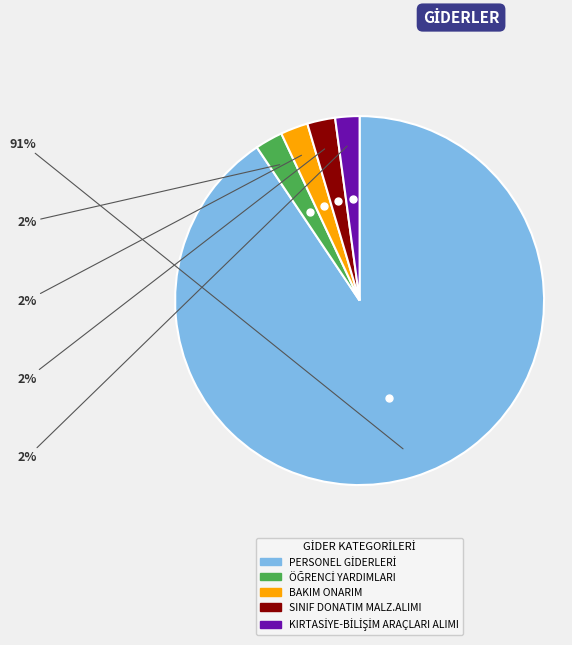

Count the number of slices in the pie.

5